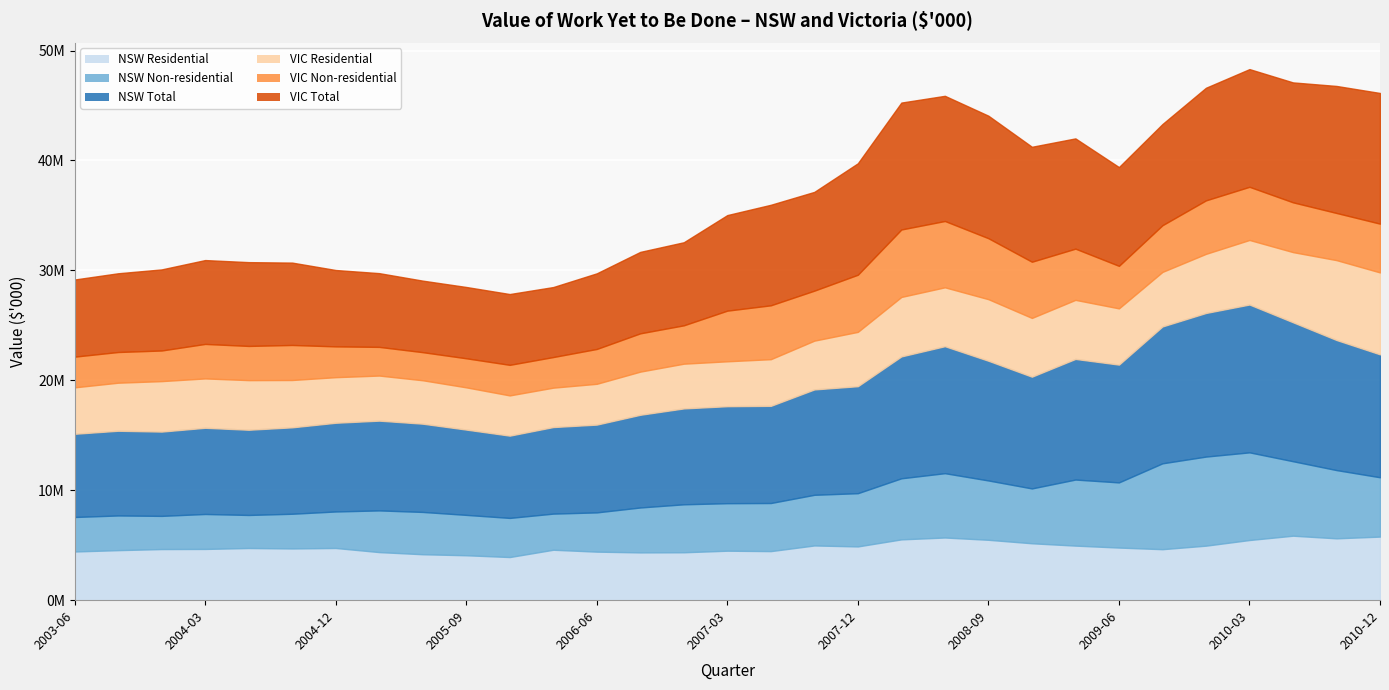

What is the difference between the maximum and second lowest values in the NSW Total series?

5879827